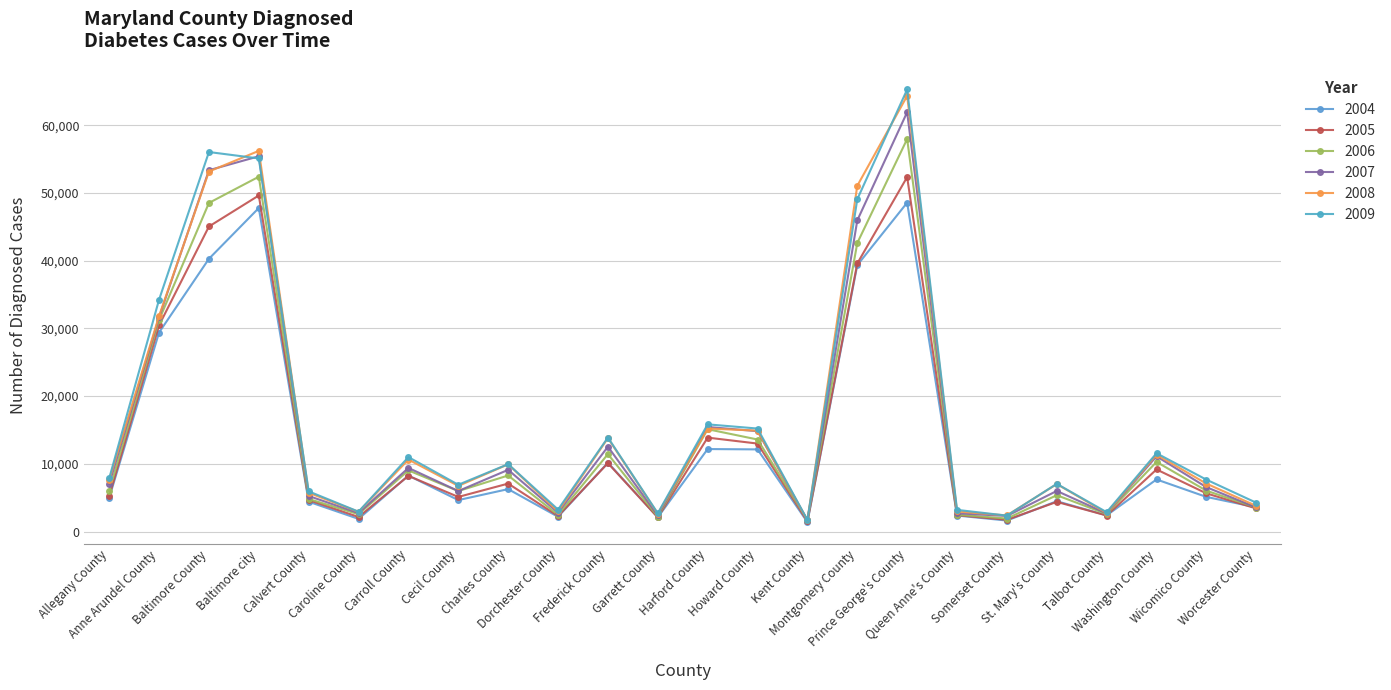

What is the label of the 1st point from the left?

Allegany County